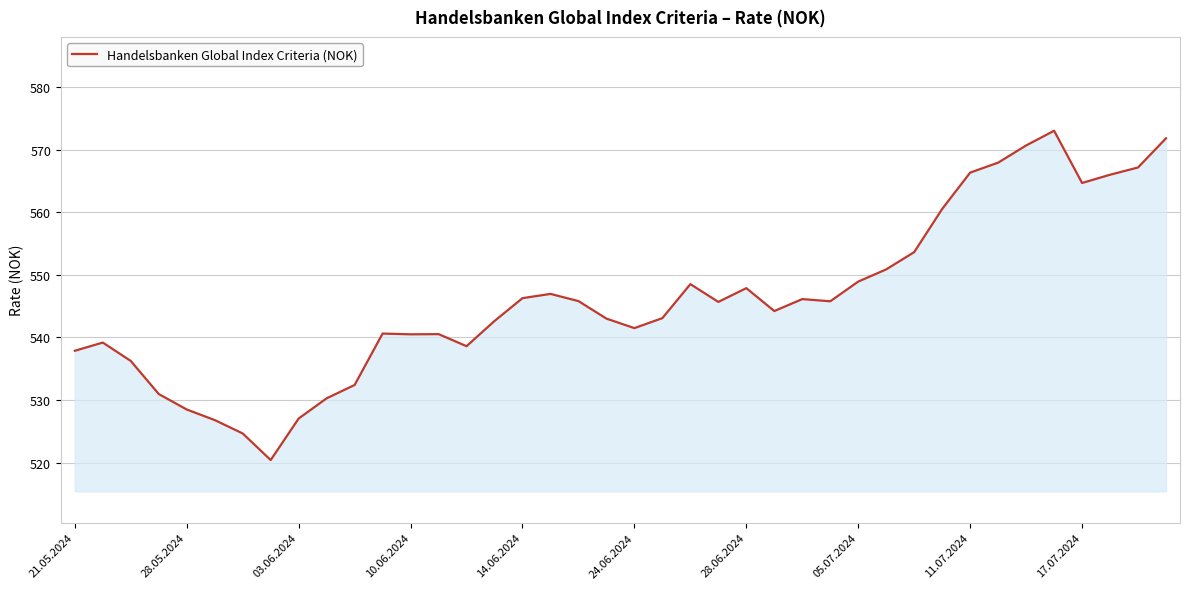

What is the minimum value shown in the chart?

520.4